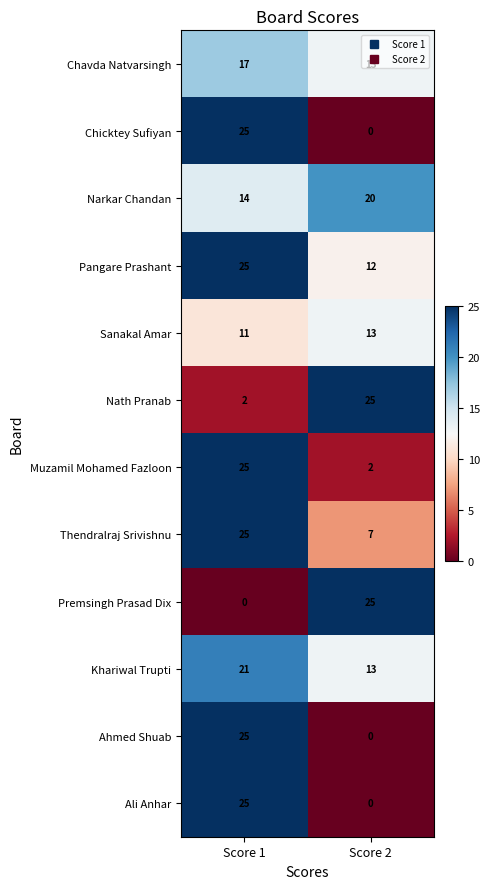

At how many categories does at least one series exceed 13?

2